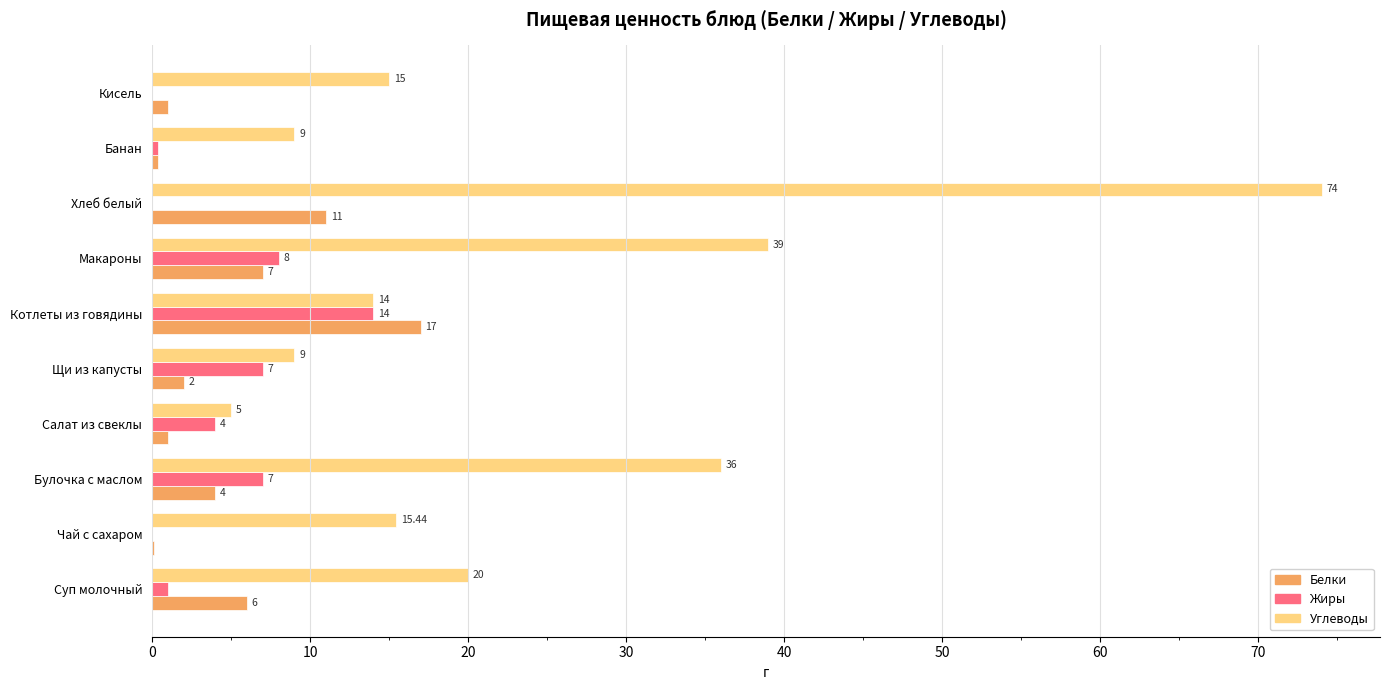

Which label corresponds to the largest value in the chart?

Хлеб белый